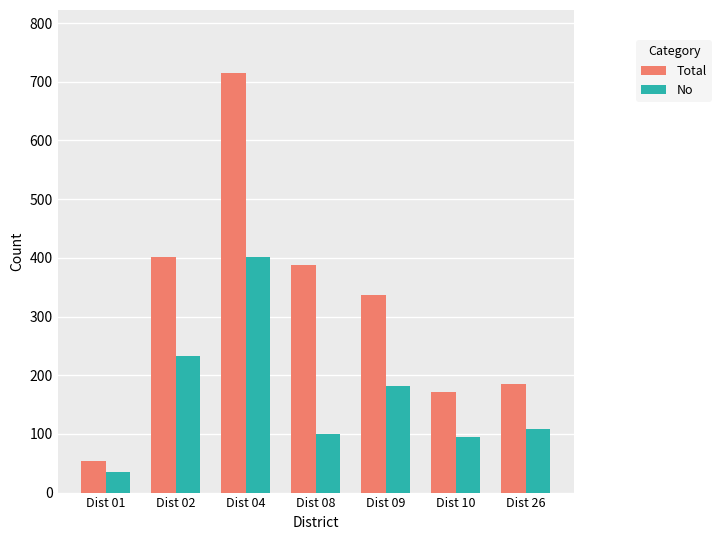

Reading right to left, extract all data points from this chart.

Total: 185	172	337	387	715	401	53
No: 108	94	181	99	401	232	35